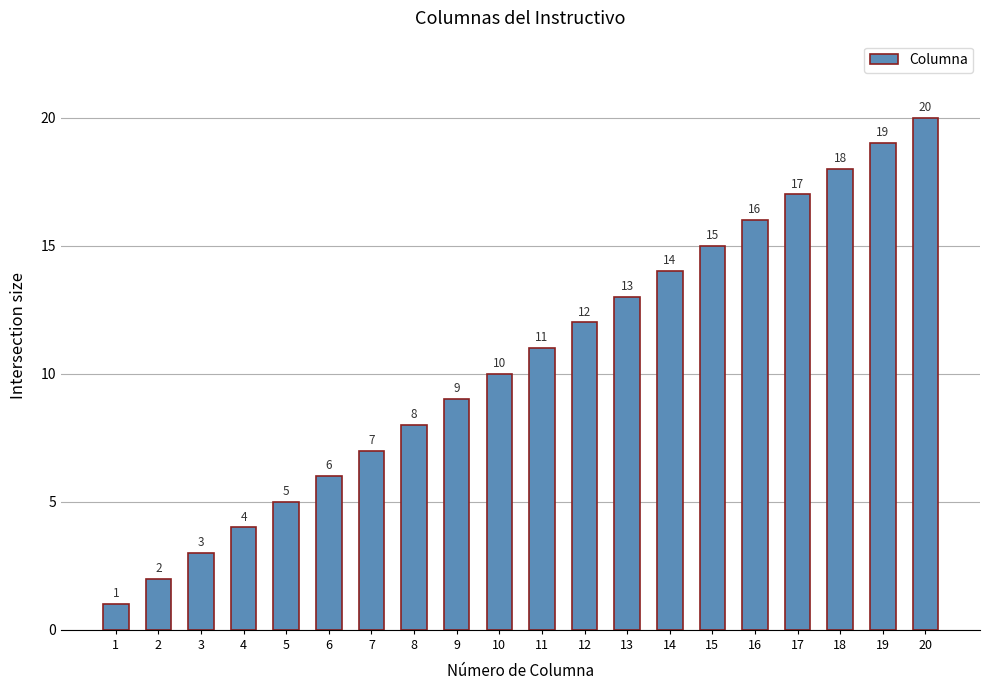

What is the difference between the maximum and second lowest values?

18